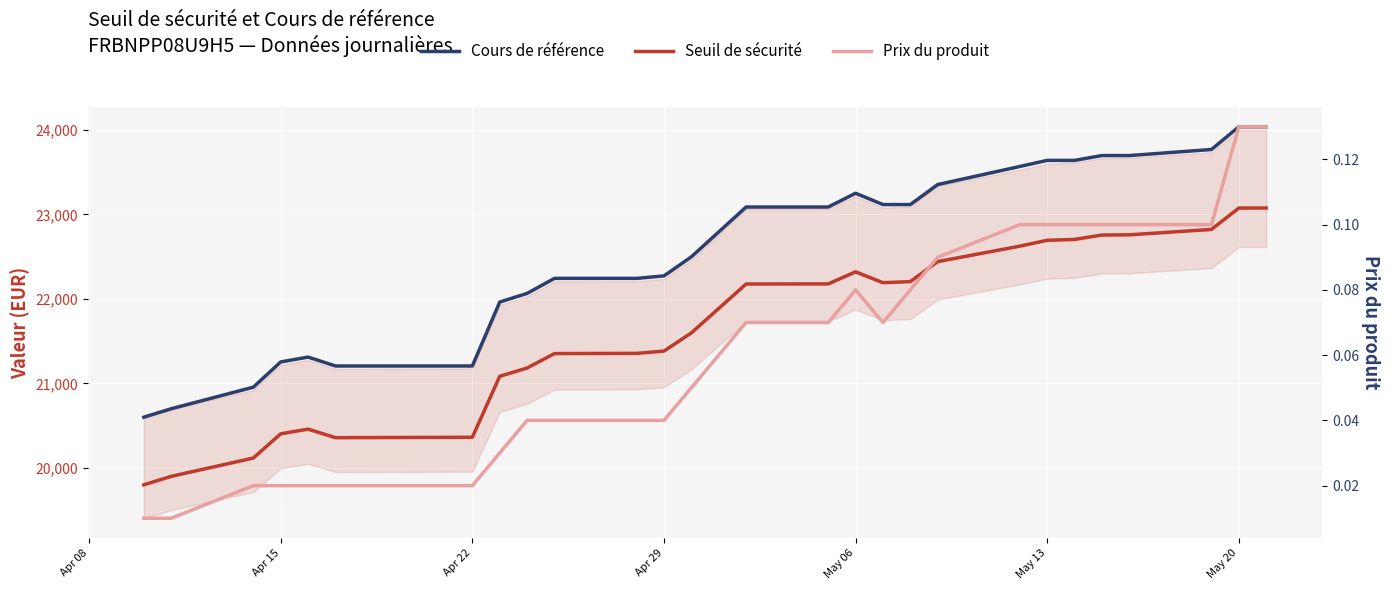

How many values in the Seuil de sécurité series are below 23086?

13